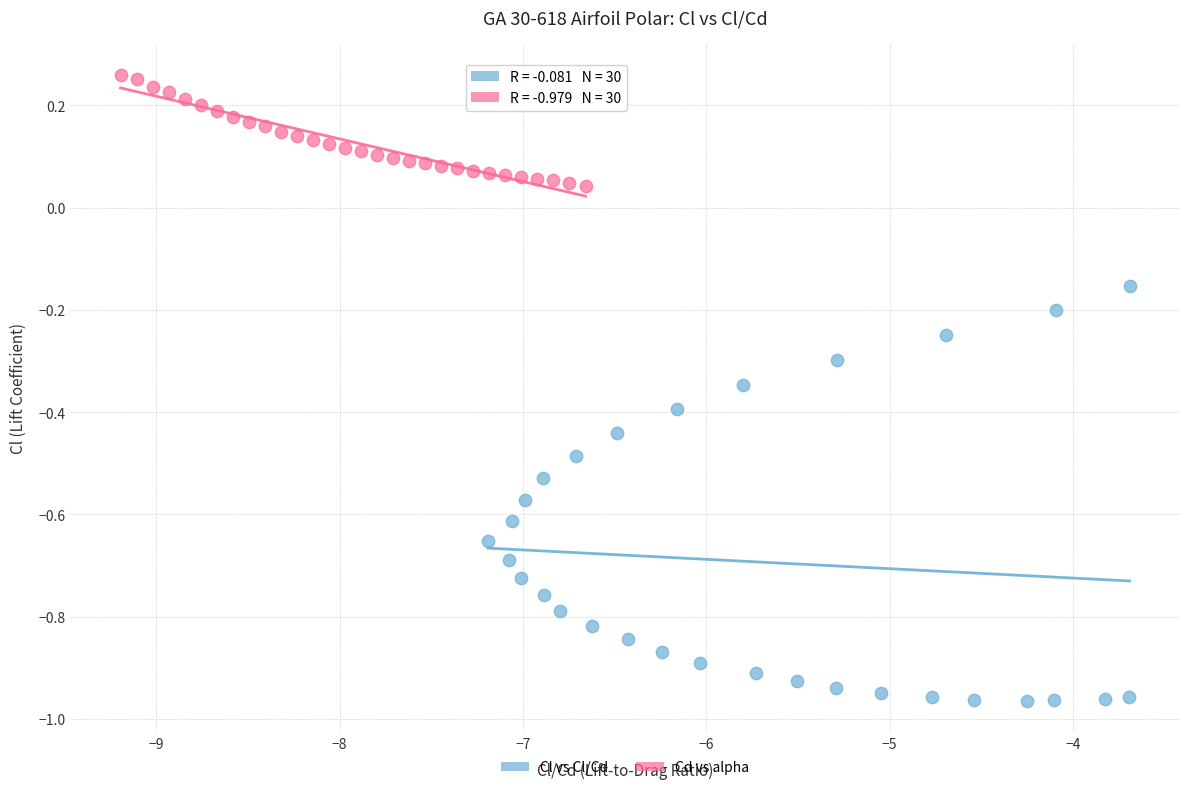

Which series contains the highest Y value?

Cd vs alpha